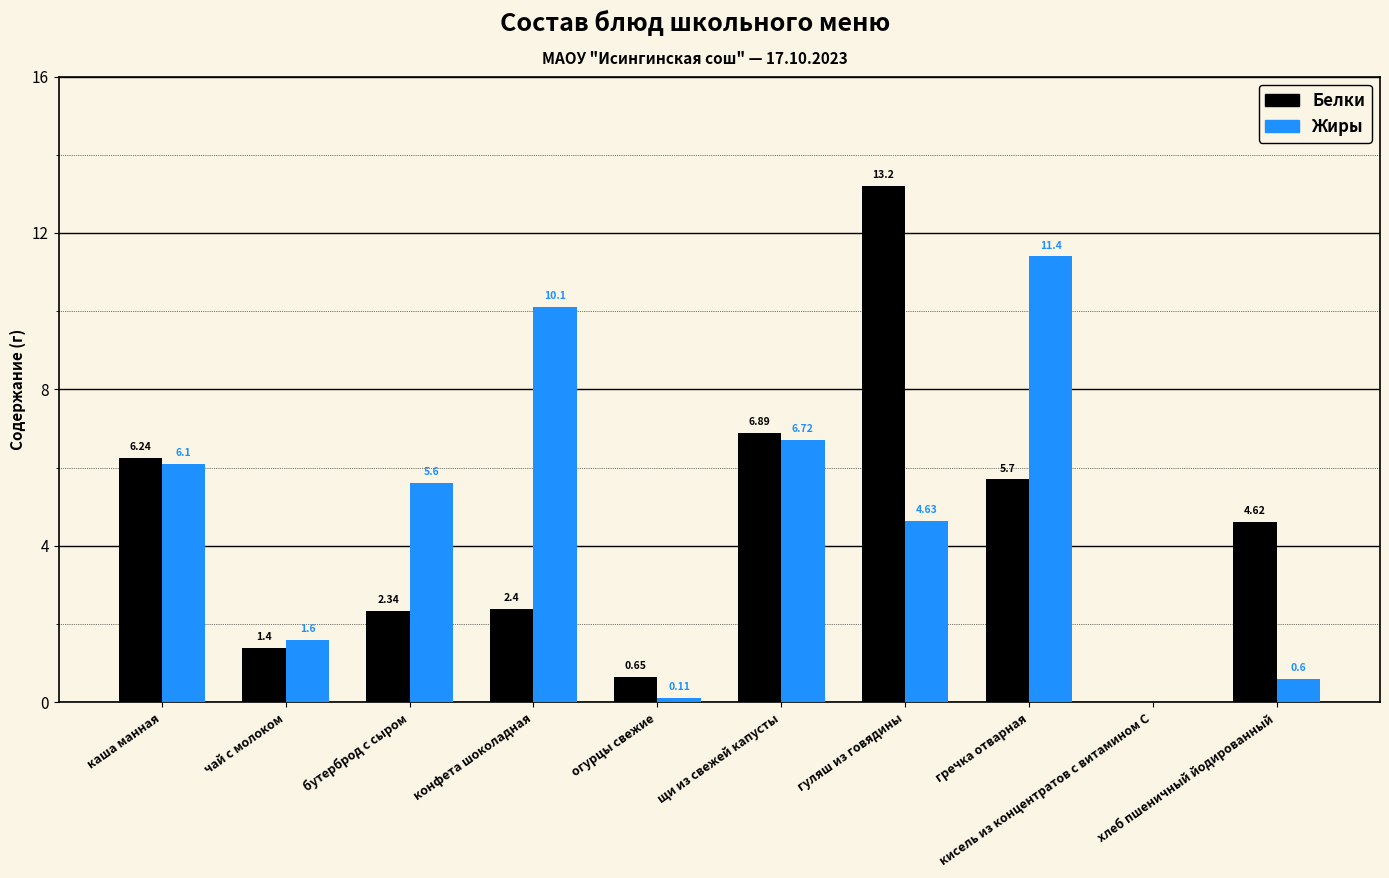

What is the maximum value shown in the chart?

13.2